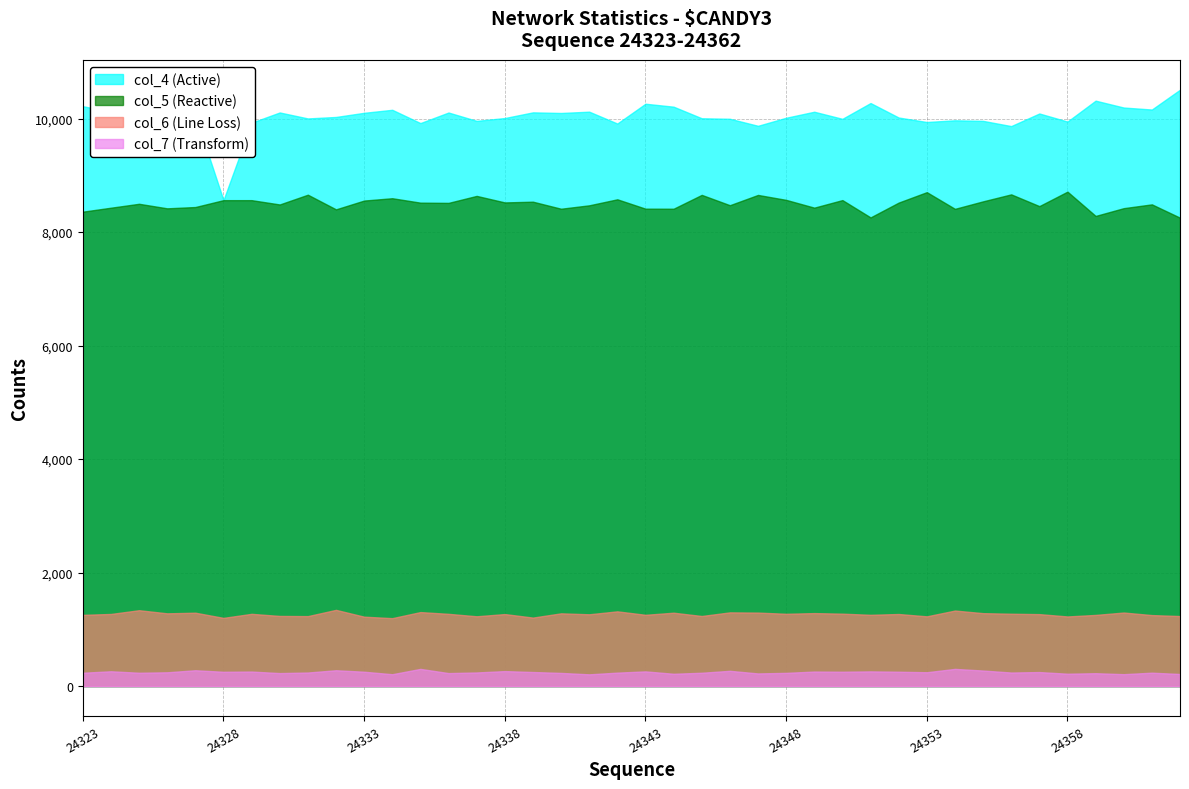

True or false: col_5 has a value of 8713 at 24358.

True